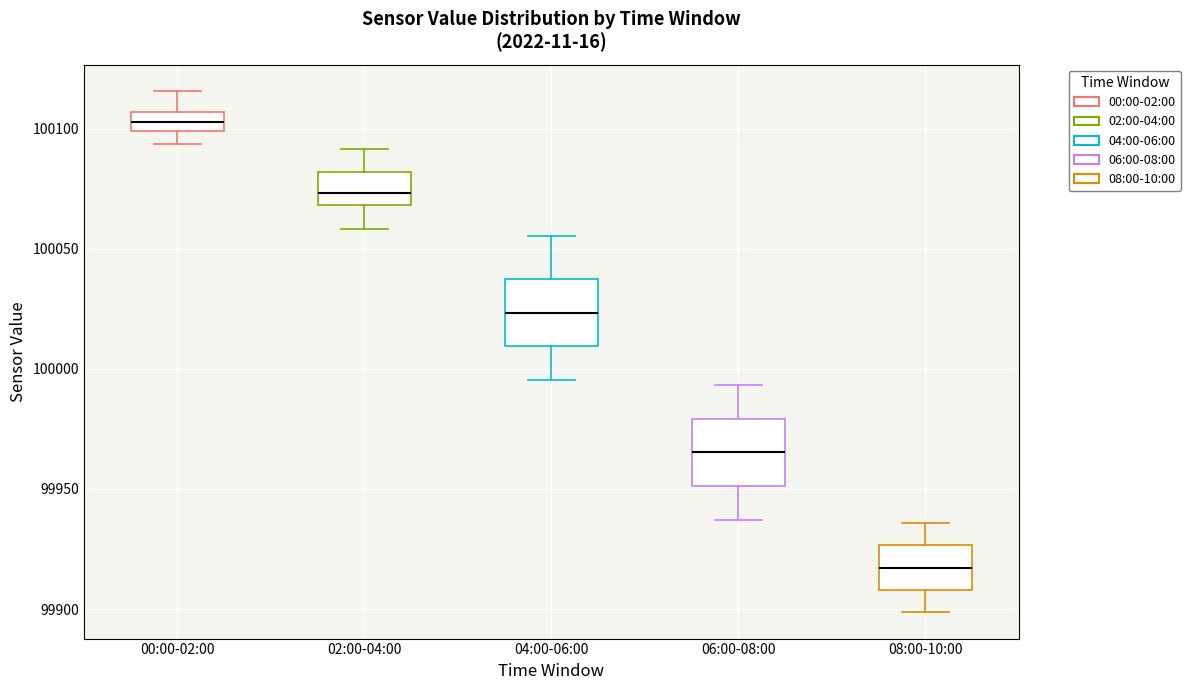

Reading left to right, transcribe this box plot: for each box, give where its median line is, the range the box spans, and where its two whiskers end, as read against the y-axis. The values are not printed on the chart, so give them approximately, as read against the axis.

00:00-02:00: median 100105 (inside the box), box 100100 to 100105, whiskers 100095 to 100115
02:00-04:00: median 100075, box 100070 to 100080, whiskers 100060 to 100090
04:00-06:00: median 100025, box 100010 to 100035, whiskers 99995 to 100055
06:00-08:00: median 99965, box 99950 to 99980, whiskers 99935 to 99995
08:00-10:00: median 99915, box 99910 to 99925, whiskers 99900 to 99935